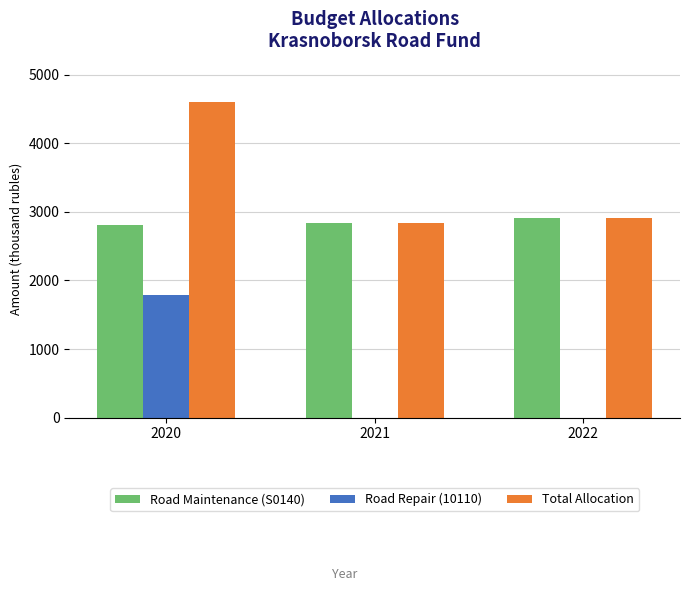

What is the sum of the Road Maintenance (S0140) values at 2022 and 2021?

5745.6